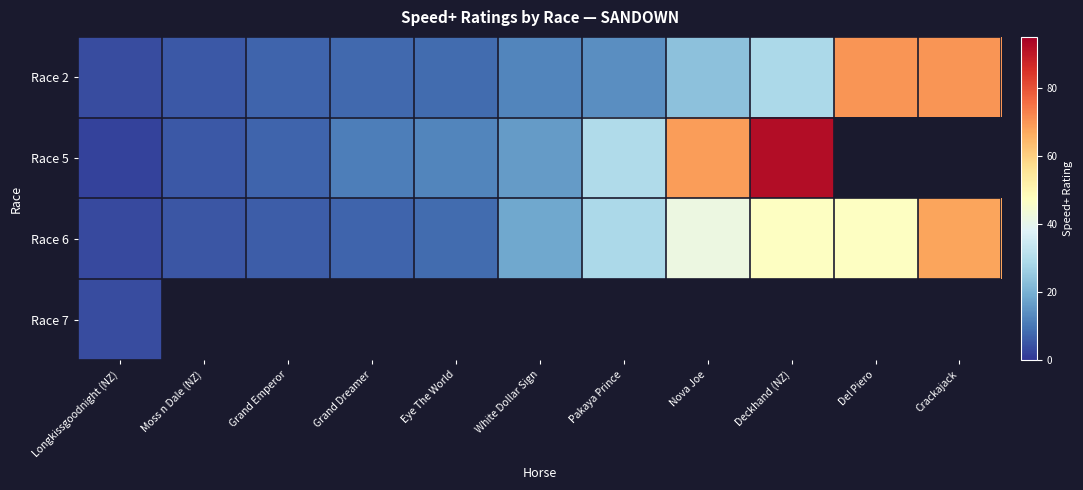

At how many categories does at least one series exceed 72?

1